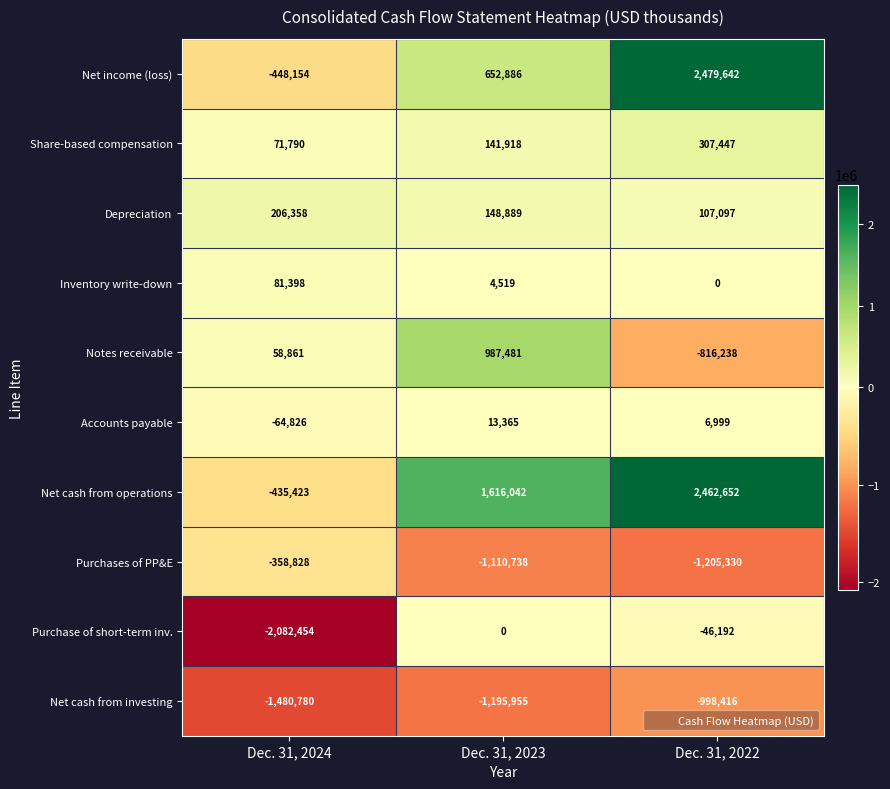

How many Purchases of PP&E values are between -1205330 and -358828?

3